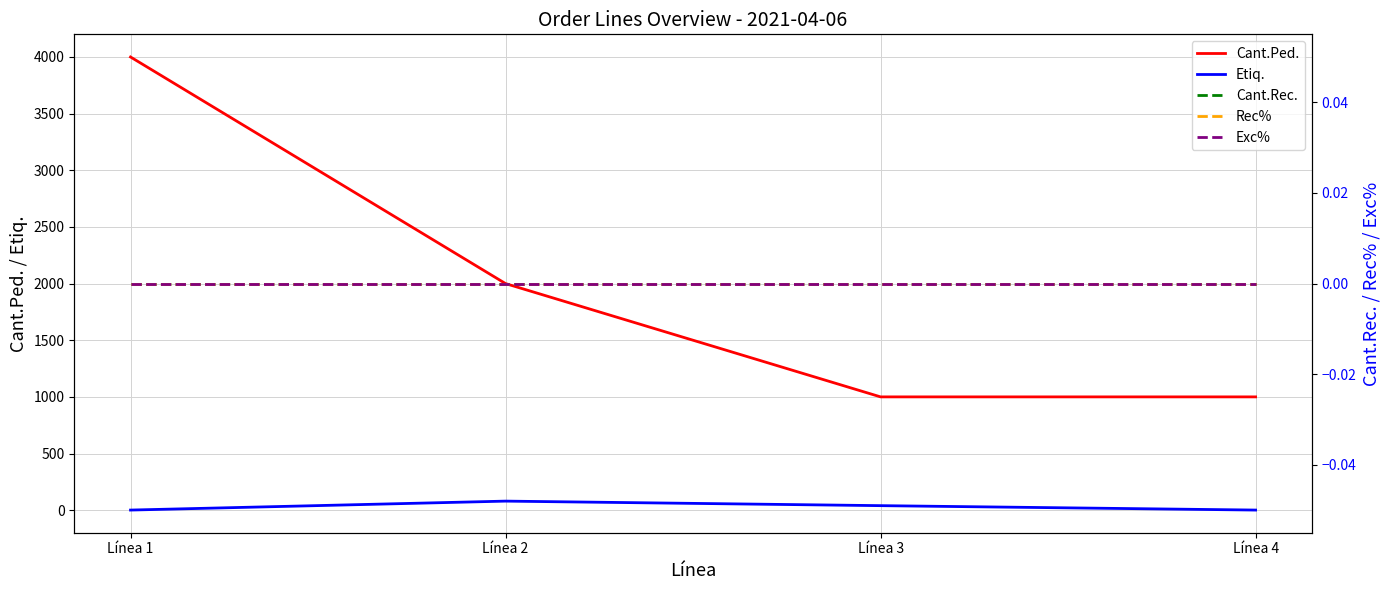

True or false: Exc% and Rec% cross at least once.

False